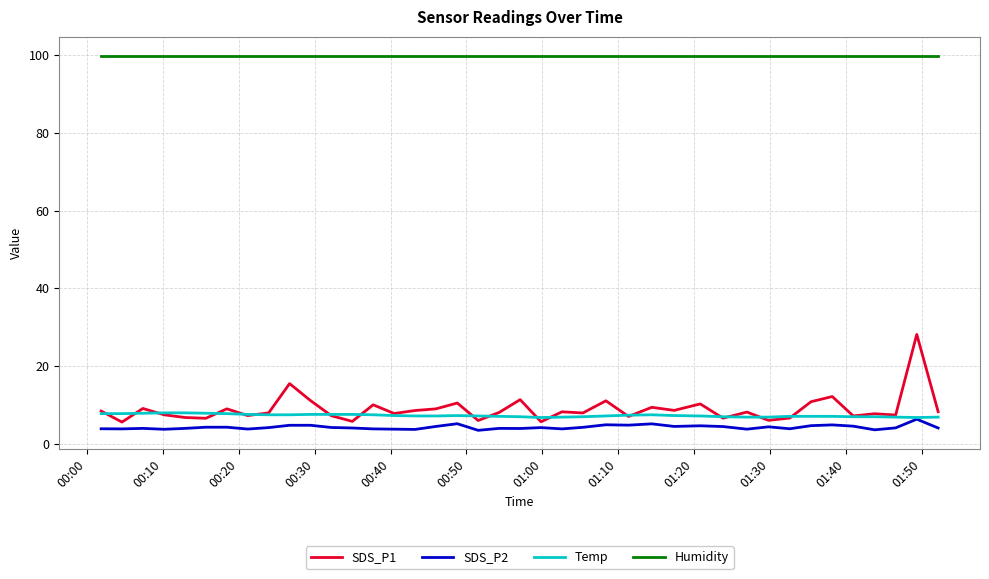

Which series has the largest total across all categories?

Humidity